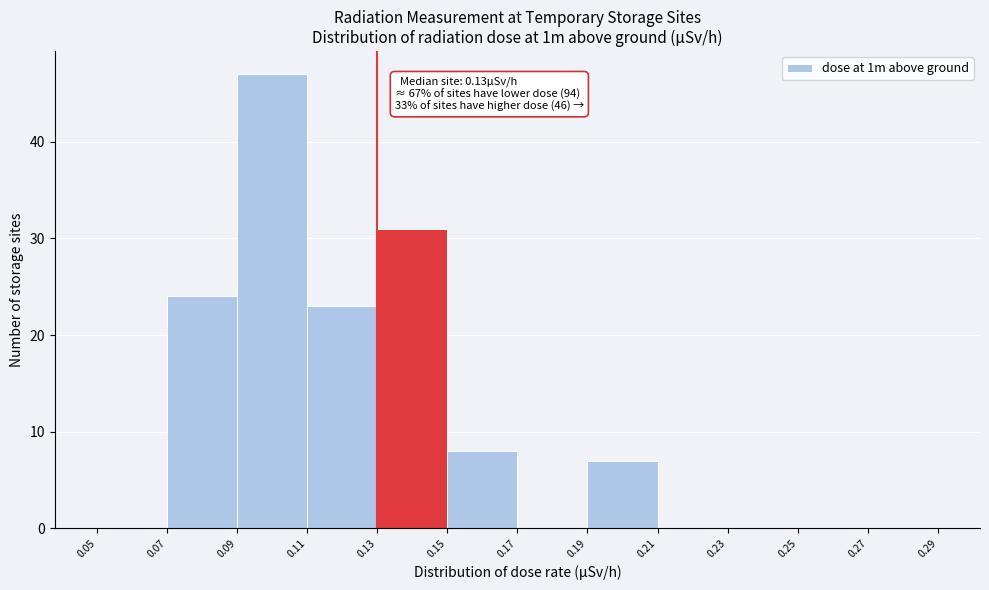

Over which range of the x-axis is the bar tallest?

0.09 to 0.11